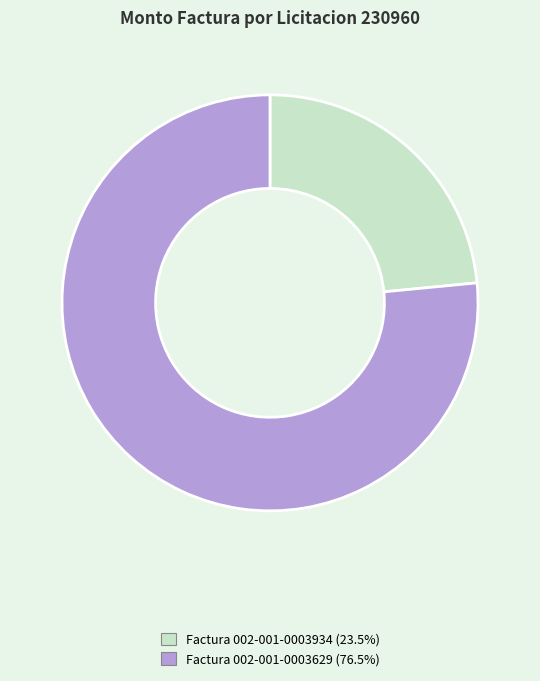

Which slice represents more than half of the pie?

Factura 002-001-0003629